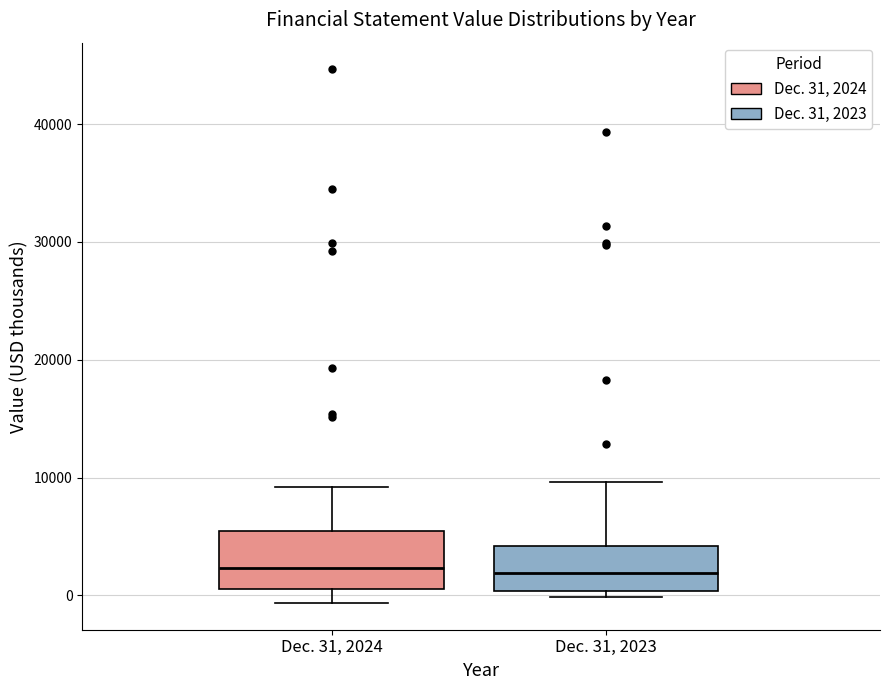

Reading left to right, transcribe this box plot: for each box, give where its median line is, the range the box spans, and where its two whiskers end, as read against the y-axis. The values are not printed on the chart, so give them approximately, as read against the axis.

Dec. 31, 2024: median 2000, box 1000 to 5000, whiskers -1000 to 9000
Dec. 31, 2023: median 2000, box 0 to 4000, whiskers 0 (just below the box's lower edge) to 10000